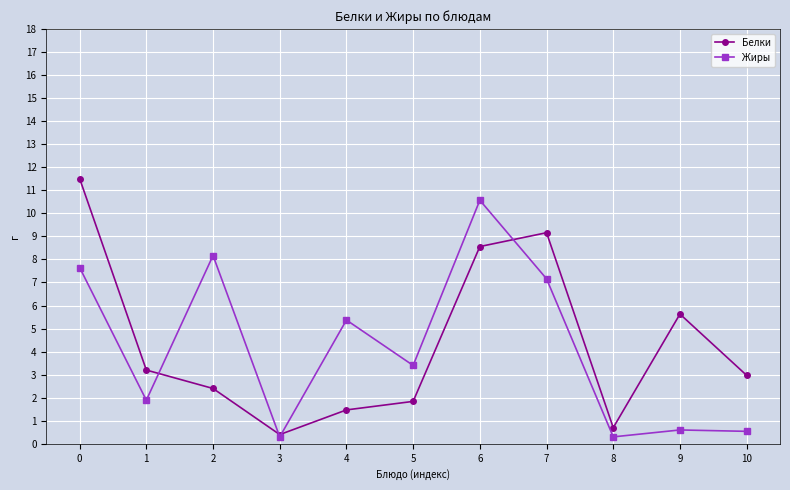

Is the value of Жиры at 6 greater than the value of Белки at 4?

Yes